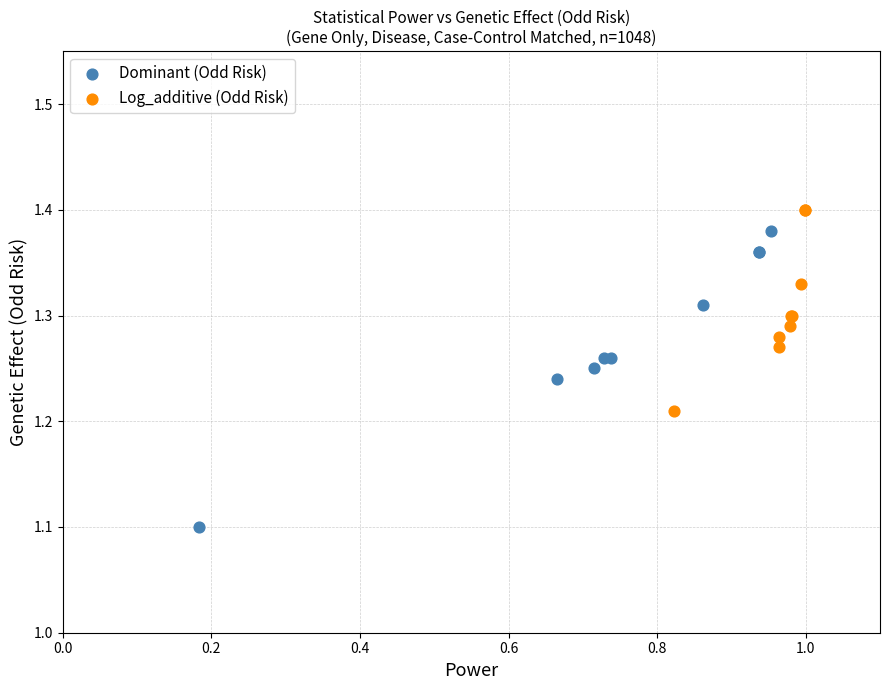

Which series has the widest spread of Y values?

Dominant (Odd Risk)